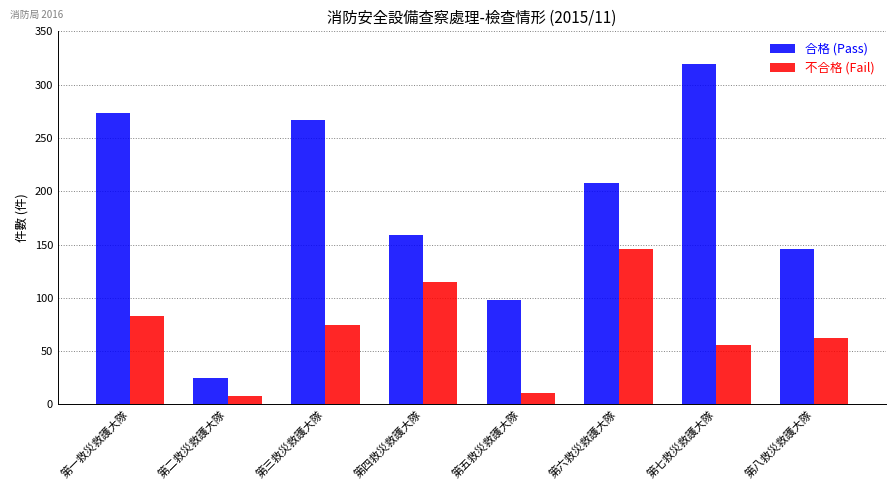

Reading left to right, what are all the values shown in this chart?

合格 (Pass): 第一救災救護大隊=273	第二救災救護大隊=25	第三救災救護大隊=267	第四救災救護大隊=159	第五救災救護大隊=98	第六救災救護大隊=208	第七救災救護大隊=319	第八救災救護大隊=146
不合格 (Fail): 第一救災救護大隊=83	第二救災救護大隊=8	第三救災救護大隊=75	第四救災救護大隊=115	第五救災救護大隊=11	第六救災救護大隊=146	第七救災救護大隊=56	第八救災救護大隊=62